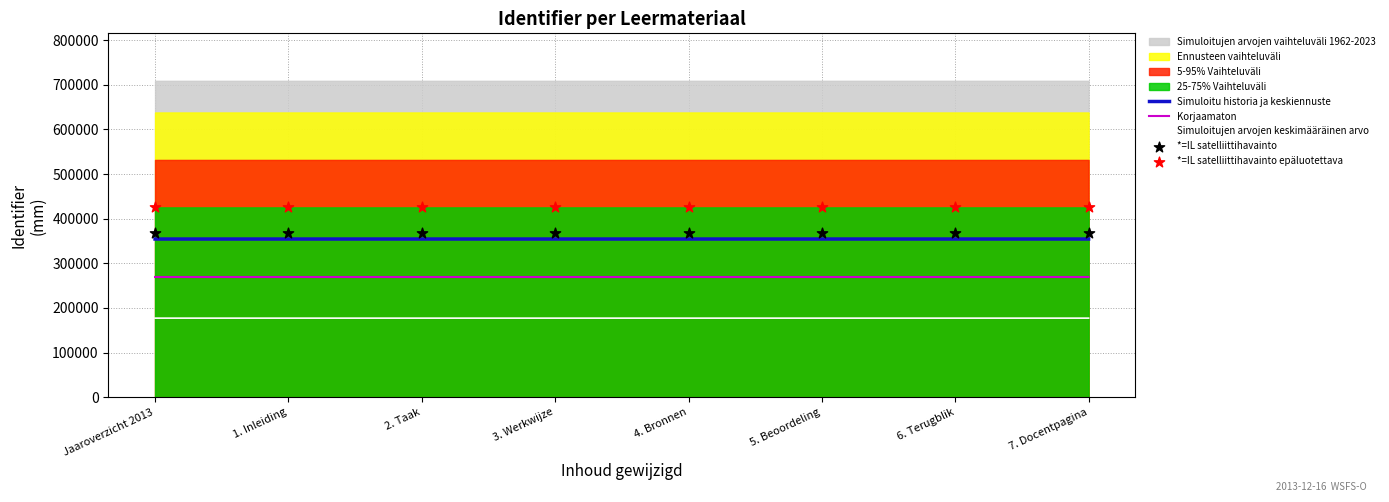

Which series has the largest total across all categories?

*=IL satelliittihavainto epäluotettava